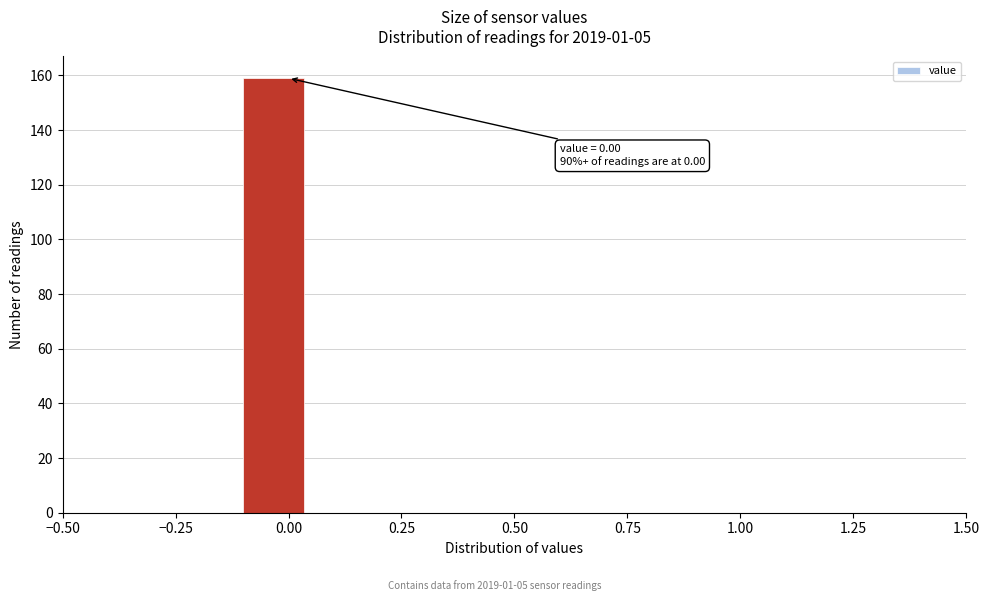

Around what value on the x-axis is the tallest bar? Give the approximate position of its centre, as read against the axis.

-0.05